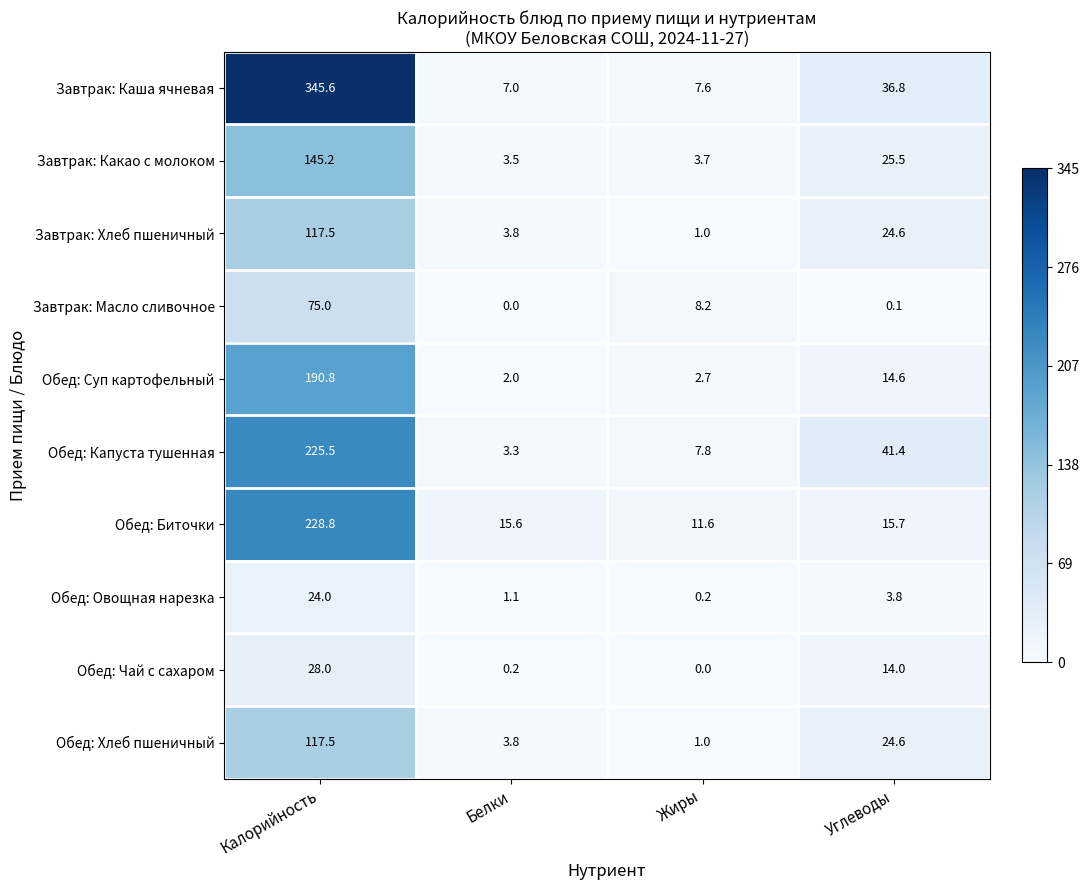

True or false: Завтрак: Каша ячневая has a value of 345.6 at Калорийность.

True